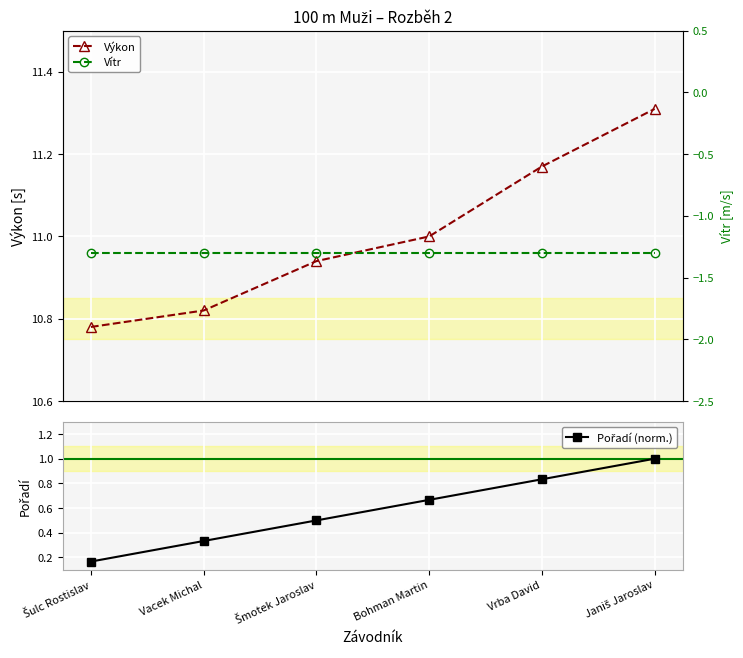

True or false: Vítr has more than 0 points higher than both neighbors.

False